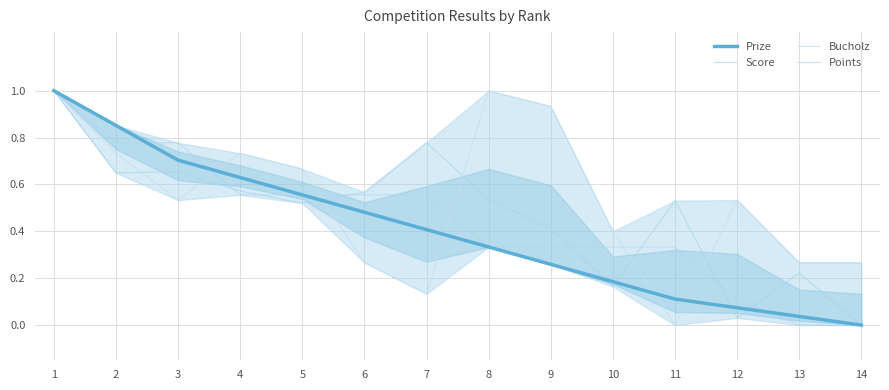

At which category is the sum across all series the highest?

1